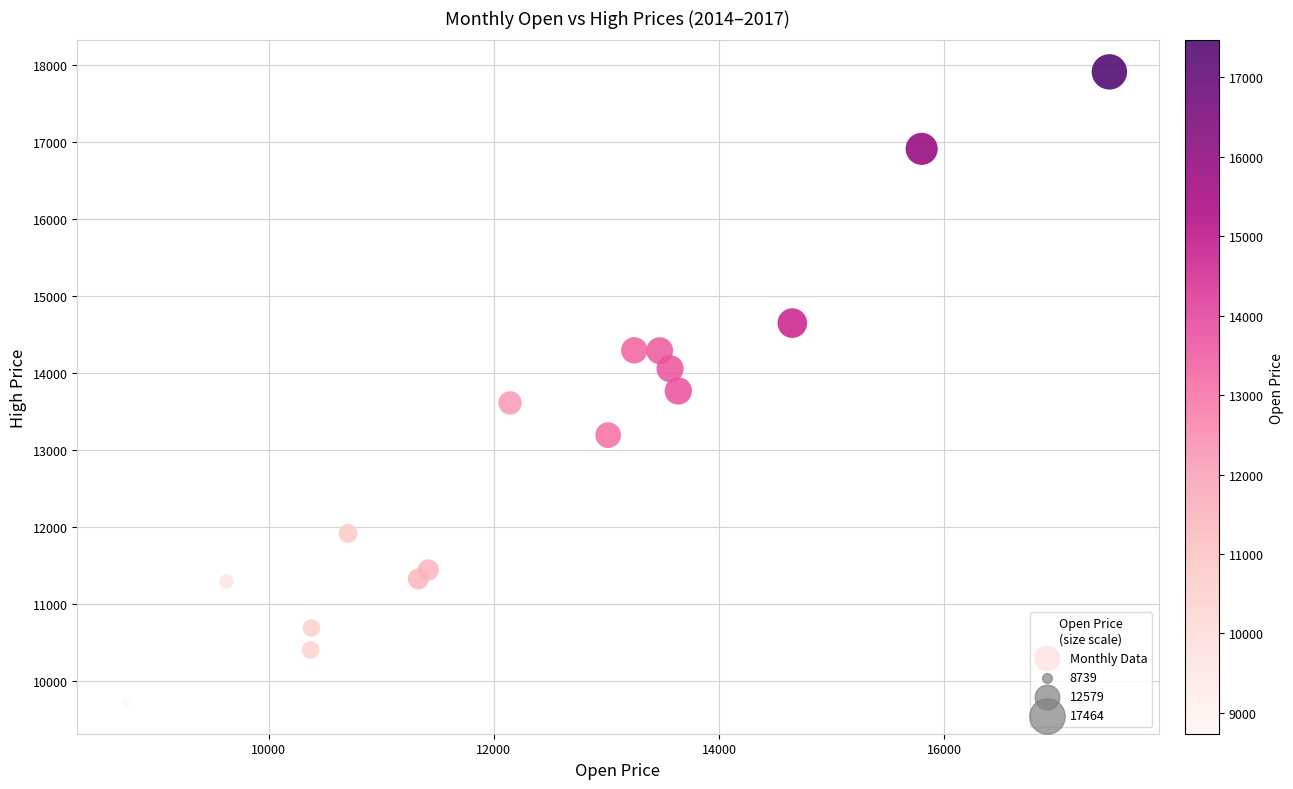

What is the range of X values (max minus min)?

8725.0